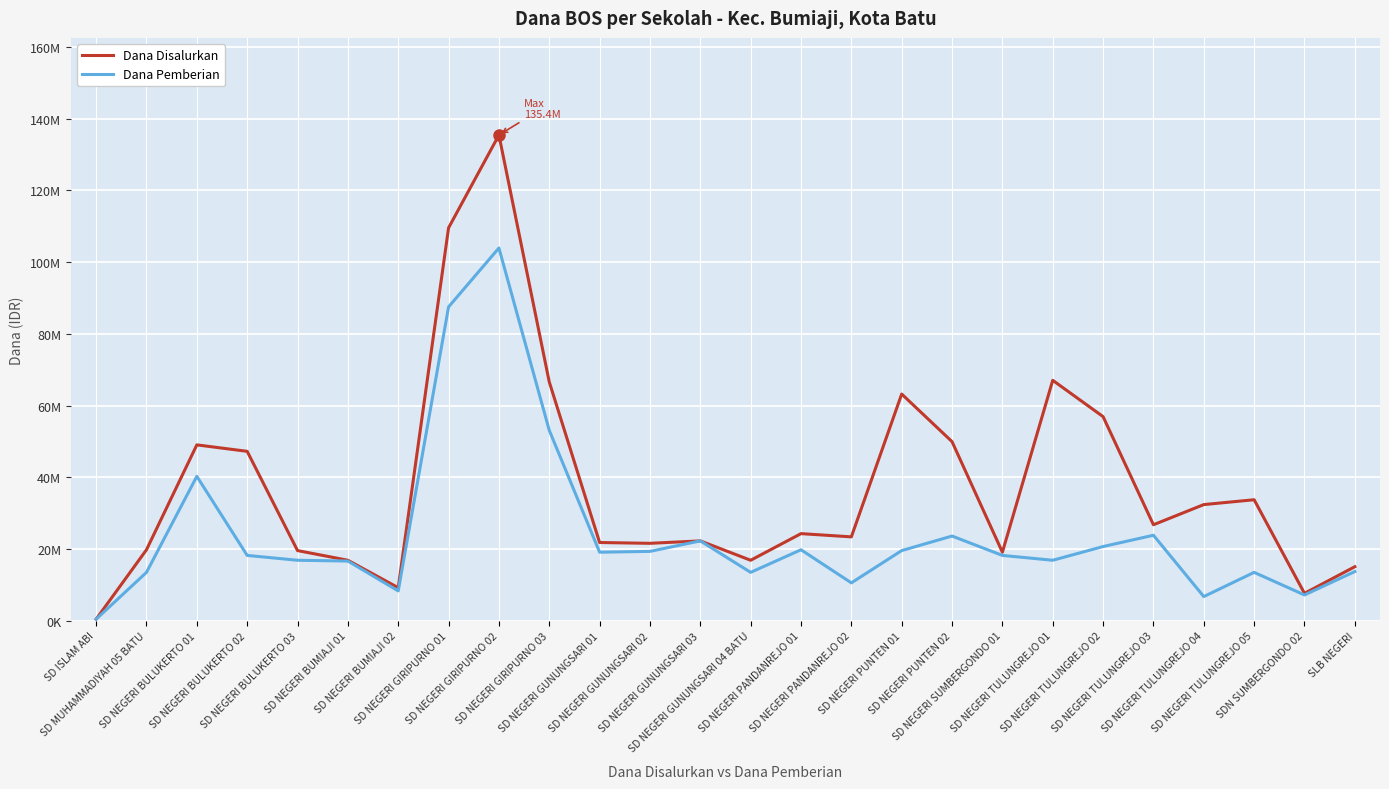

Does the chart have visible grid lines?

Yes